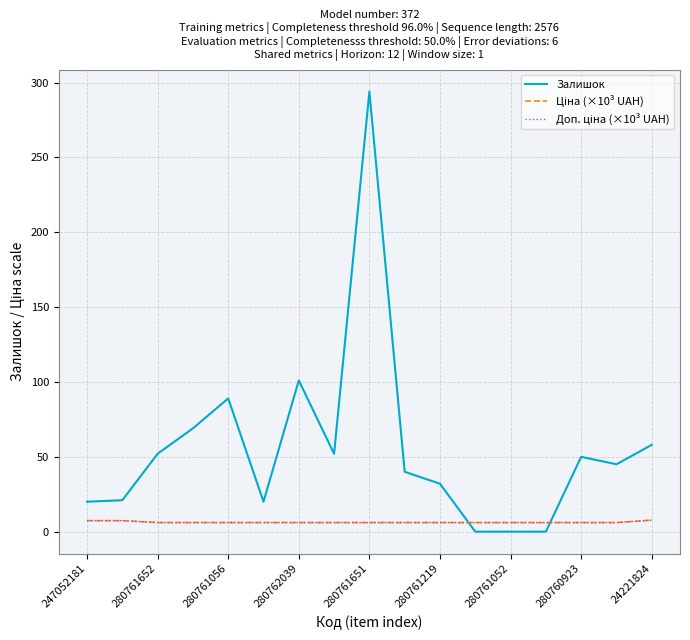

Does the chart display data point markers on the line(s)?

No